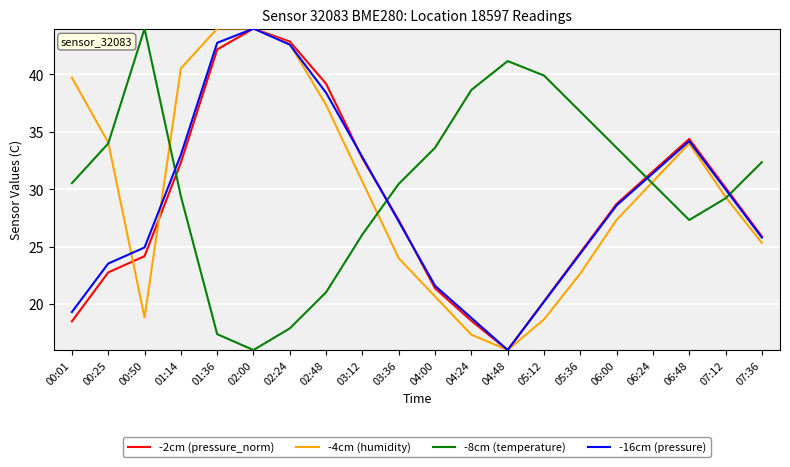

What is the smallest value displayed?

16.0